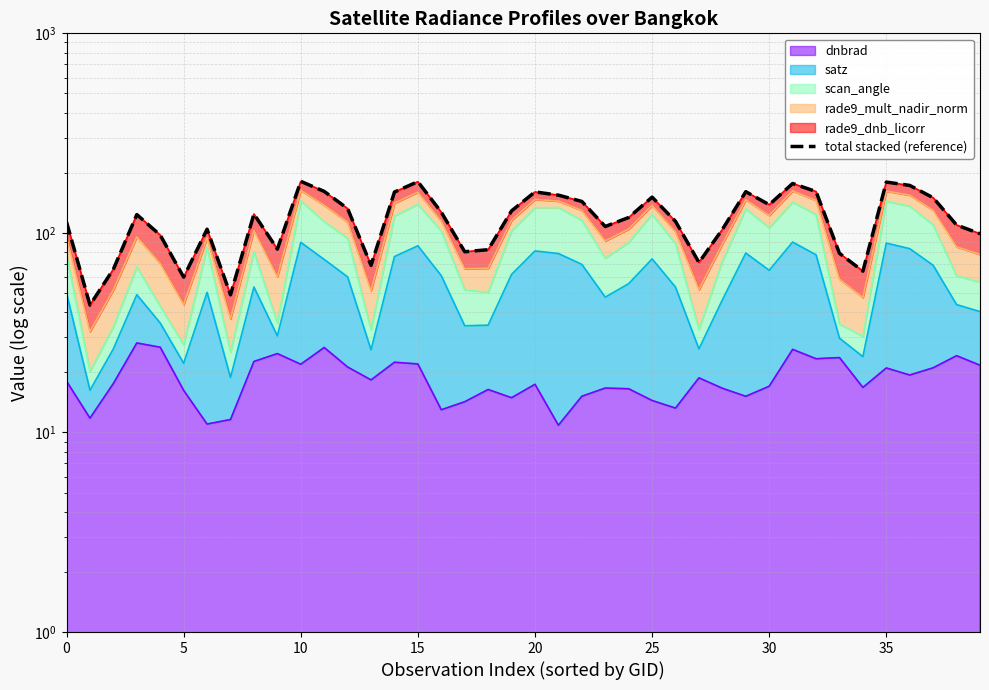

True or false: the data has more than 2 interior local peaks.

True